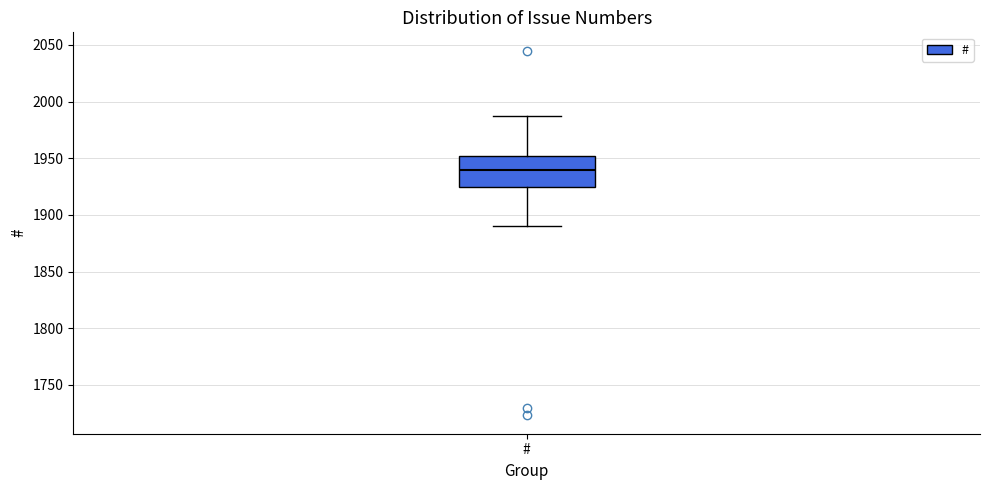

Transcribe this box plot: give where the median line is, the range the box spans, and where the two whiskers end, as read against the y-axis. The values are not printed on the chart, so give them approximately, as read against the axis.

median 1940, box 1925 to 1950, whiskers 1890 to 1985